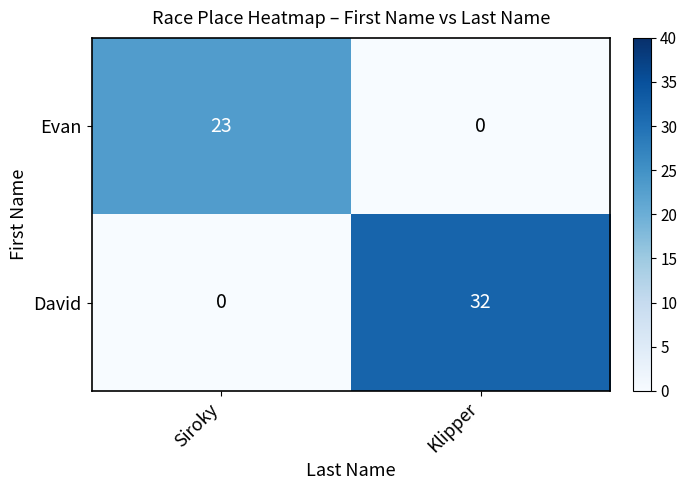

How many distinct data groups are displayed?

2